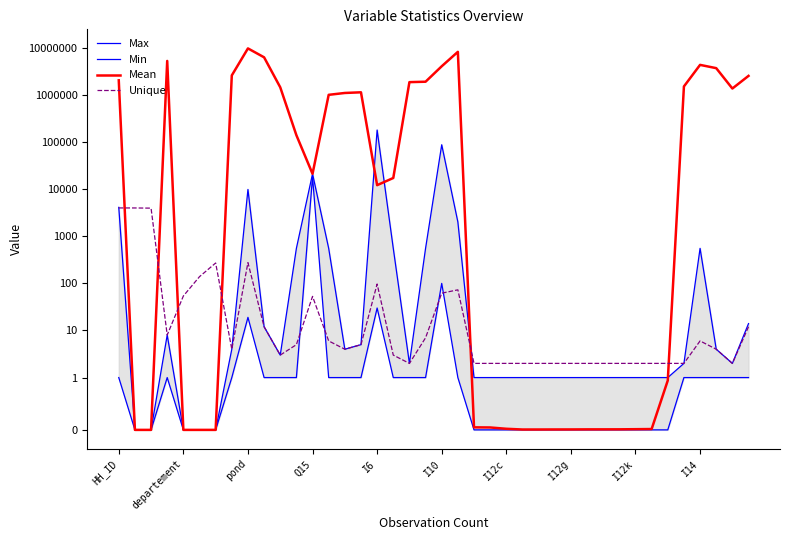

What position from the right is 34?

6